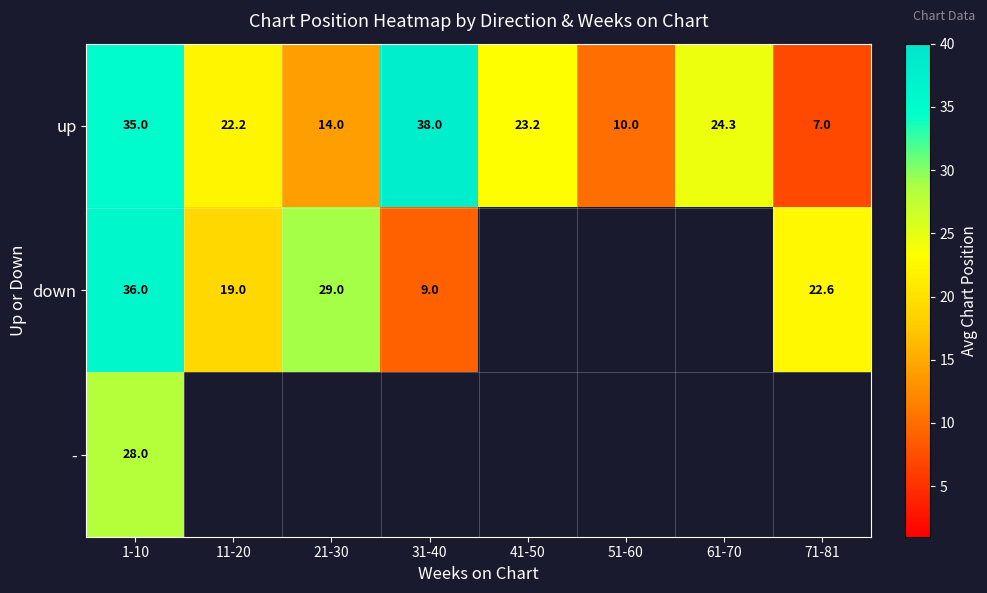

Count the number of data series in this chart.

3